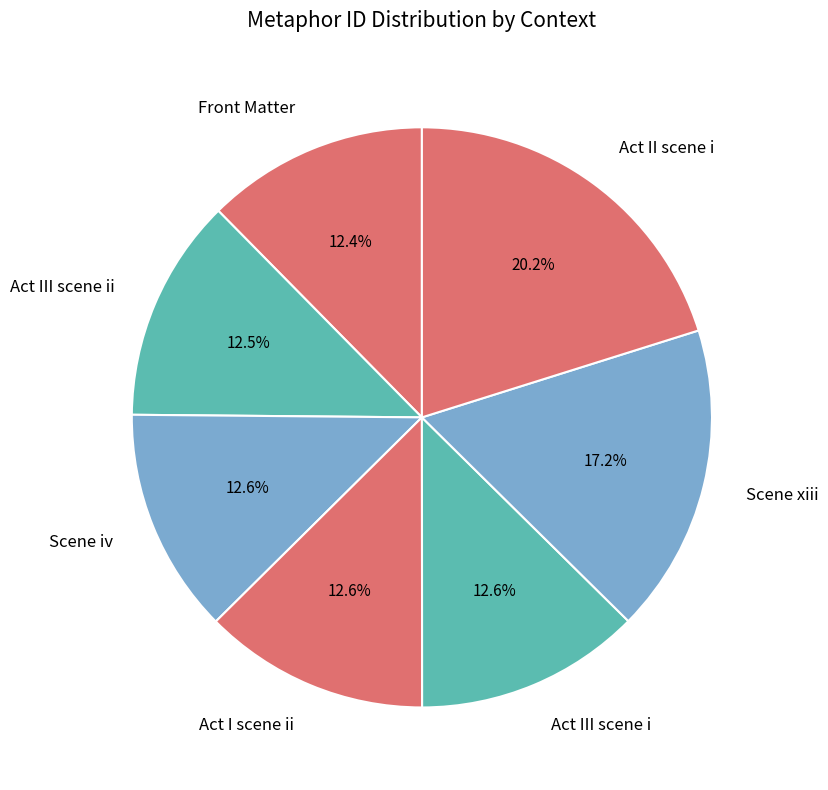

To the nearest percent, what is the difference between the largest and smallest slice percentages?

8%